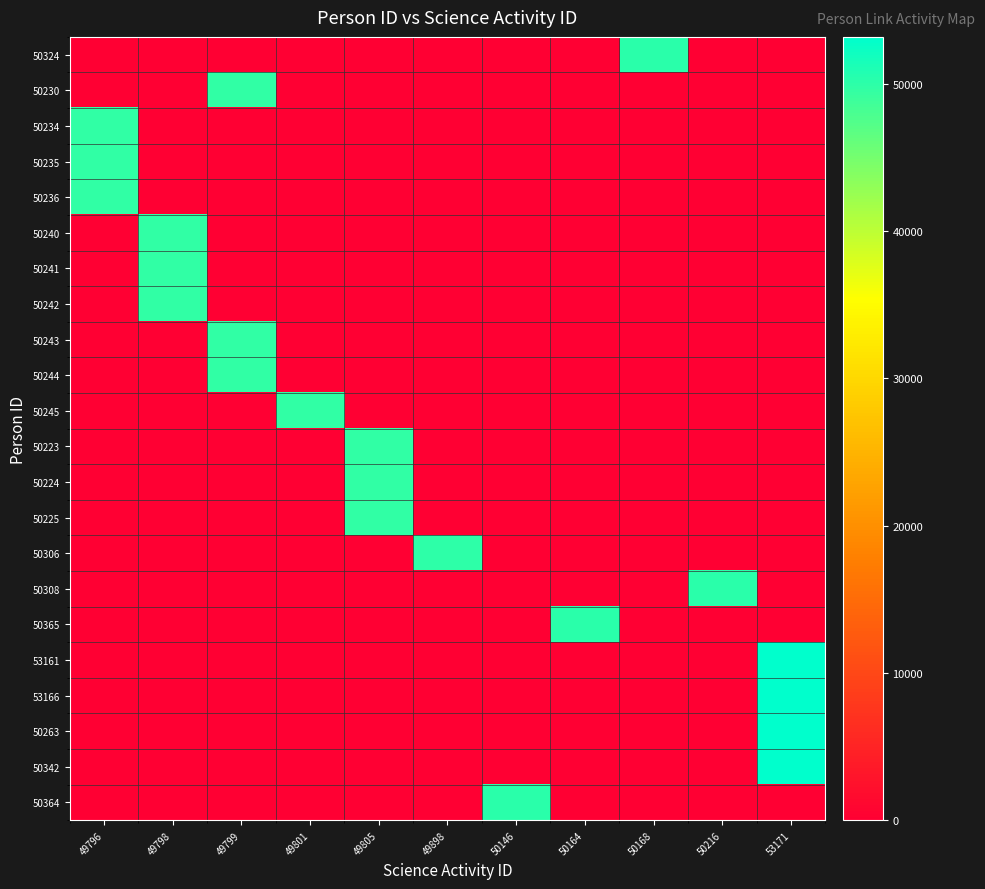

What is the spread (max minus min) of values at 49805?

49805